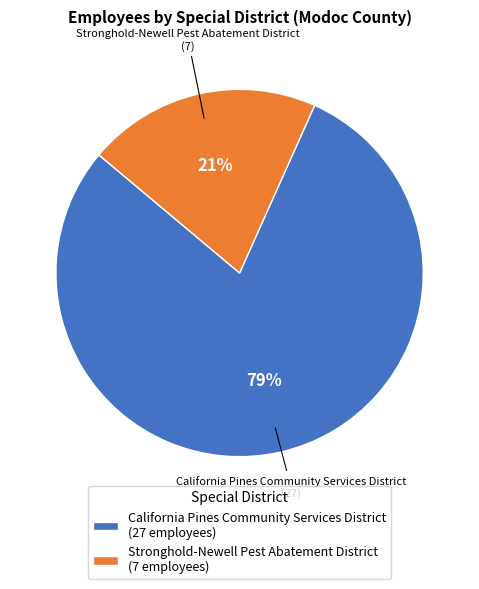

Is the sum of Stronghold-Newell Pest Abatement District (7 employees) and California Pines Community Services District (27 employees) greater than half?

Yes